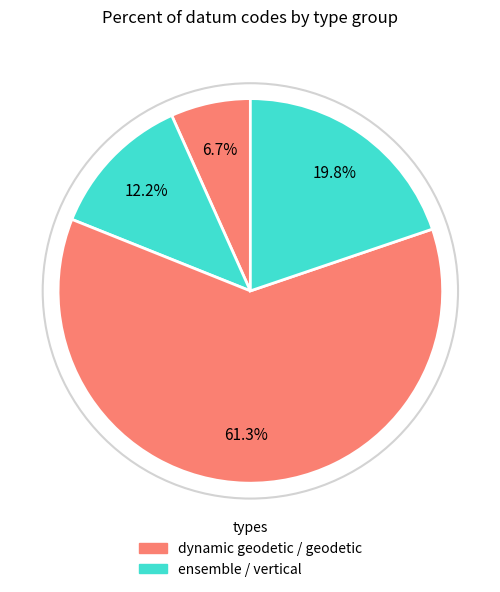

How many slices are in this pie chart?

4